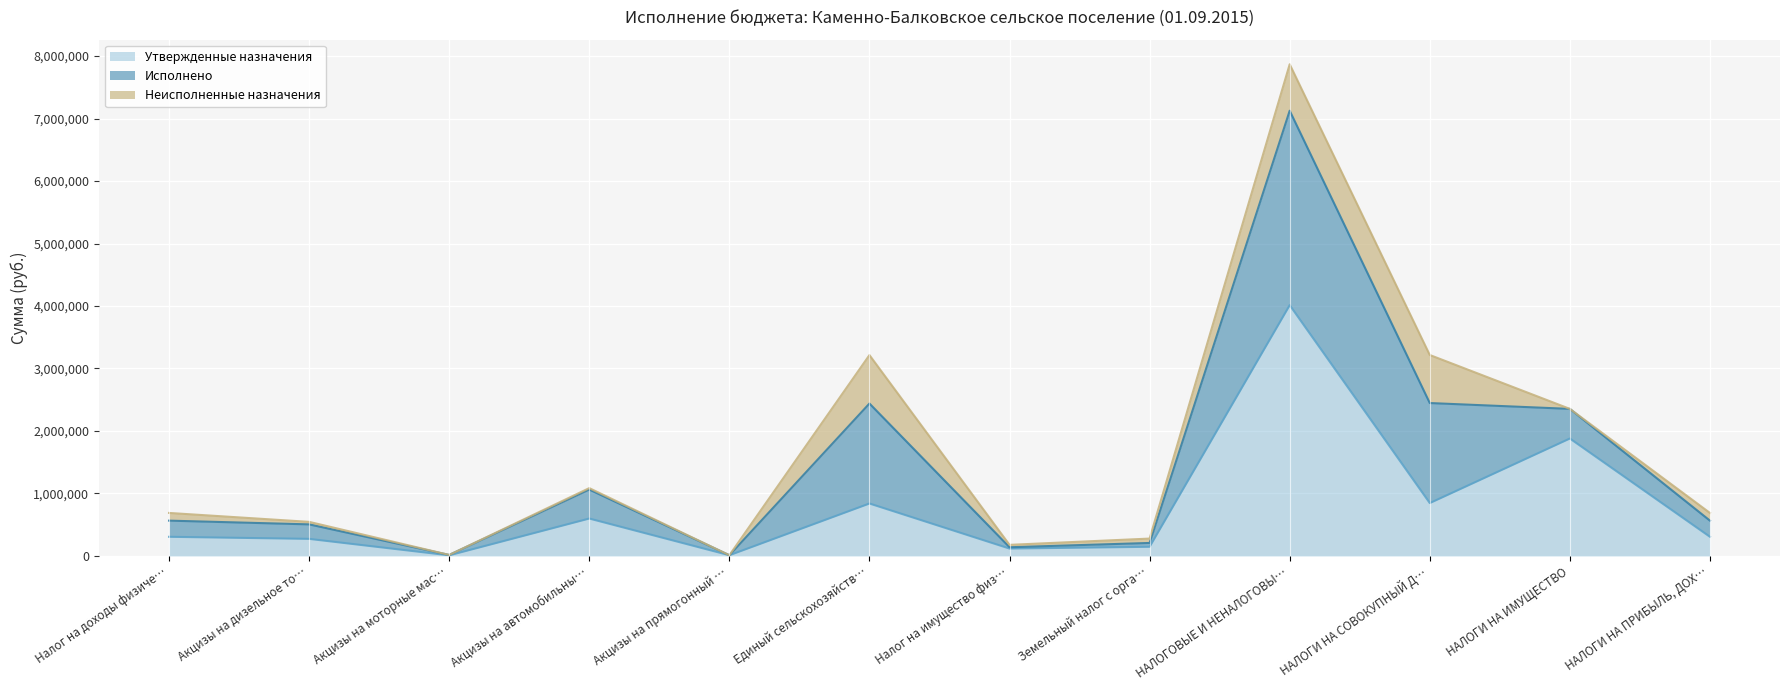

Reading left to right, transcribe all the data shown in this chart.

Утвержденные назначения: Налог на доходы физических лиц=306600.0	Акцизы на дизельное топливо=273500.0	Акцизы на моторные масла=10200.0	Акцизы на автомобильный бензин=598900.0	Акцизы на прямогонный бензин=11600.0	Единый сельскохозяйственный налог=839400.0	Налог на имущество физических лиц=118300.0	Земельный налог с организаций=146900.0	НАЛОГОВЫЕ И НЕНАЛОГОВЫЕ ДОХОДЫ=4014000.0	НАЛОГИ НА СОВОКУПНЫЙ ДОХОД=846400.0	НАЛОГИ НА ИМУЩЕСТВО=1879500.0	НАЛОГИ НА ПРИБЫЛЬ, ДОХОДЫ=306600.0
Исполнено: Налог на доходы физических лиц=258545.3	Акцизы на дизельное топливо=231814.4	Акцизы на моторные масла=6258.7	Акцизы на автомобильный бензин=463722.4	Акцизы на прямогонный бензин=0.0	Единый сельскохозяйственный налог=1600087.9	Налог на имущество физических лиц=21183.9	Земельный налог с организаций=61082.1	НАЛОГОВЫЕ И НЕНАЛОГОВЫЕ ДОХОДЫ=3111579.2	НАЛОГИ НА СОВОКУПНЫЙ ДОХОД=1600524.8	НАЛОГИ НА ИМУЩЕСТВО=474030.0	НАЛОГИ НА ПРИБЫЛЬ, ДОХОДЫ=258545.3
Неисполненные назначения: Налог на доходы физических лиц=123213.4	Акцизы на дизельное топливо=40322.1	Акцизы на моторные масла=0.0	Акцизы на автомобильный бензин=23168.3	Акцизы на прямогонный бензин=0.0	Единый сельскохозяйственный налог=775038.6	Налог на имущество физических лиц=38213.0	Земельный налог с организаций=70058.9	НАЛОГОВЫЕ И НЕНАЛОГОВЫЕ ДОХОДЫ=743135.4	НАЛОГИ НА СОВОКУПНЫЙ ДОХОД=768961.1	НАЛОГИ НА ИМУЩЕСТВО=0.0	НАЛОГИ НА ПРИБЫЛЬ, ДОХОДЫ=123213.4